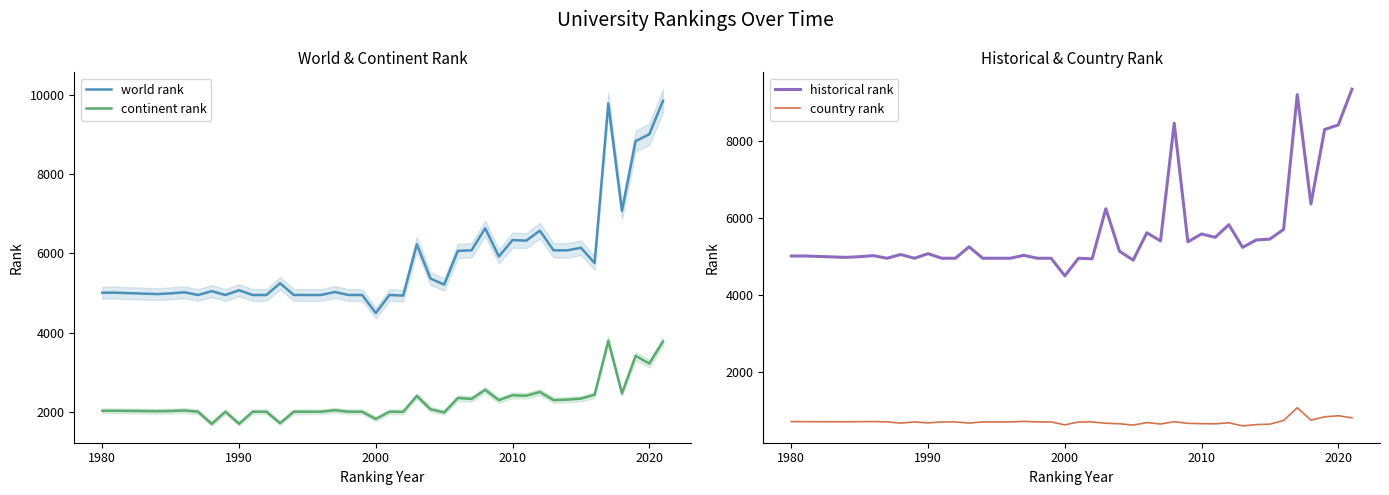

True or false: continent rank has a value of 2416 at 2010.

True